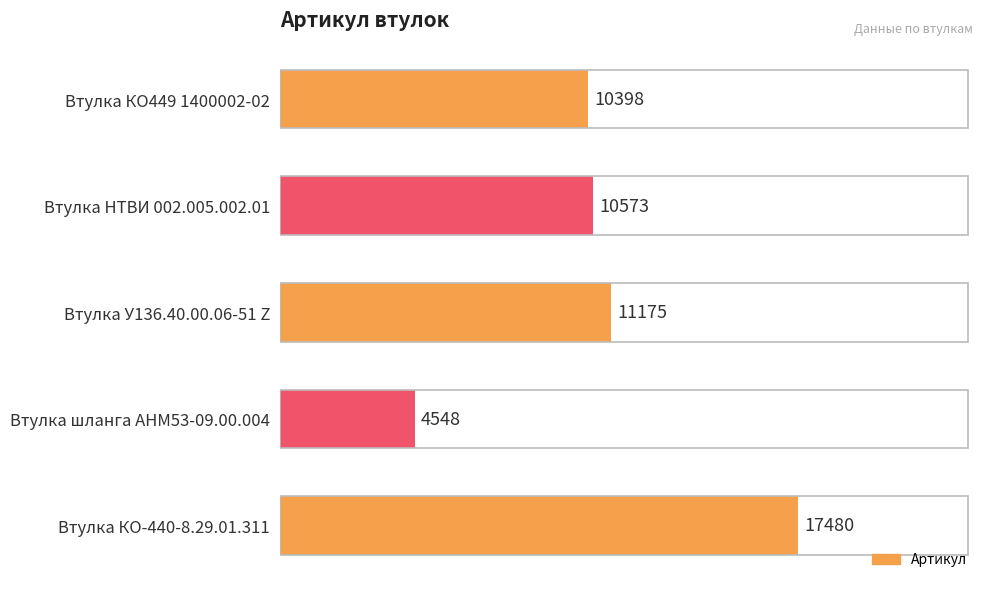

Which category has the lowest value across all series?

Втулка шланга АНМ53-09.00.004